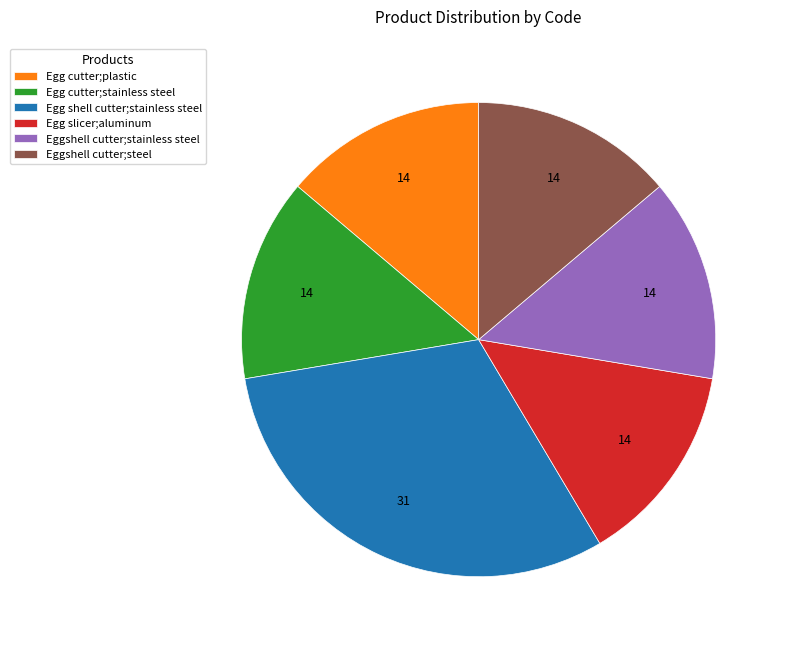

Is it true that Eggshell cutter;steel is 1% of the pie?

False